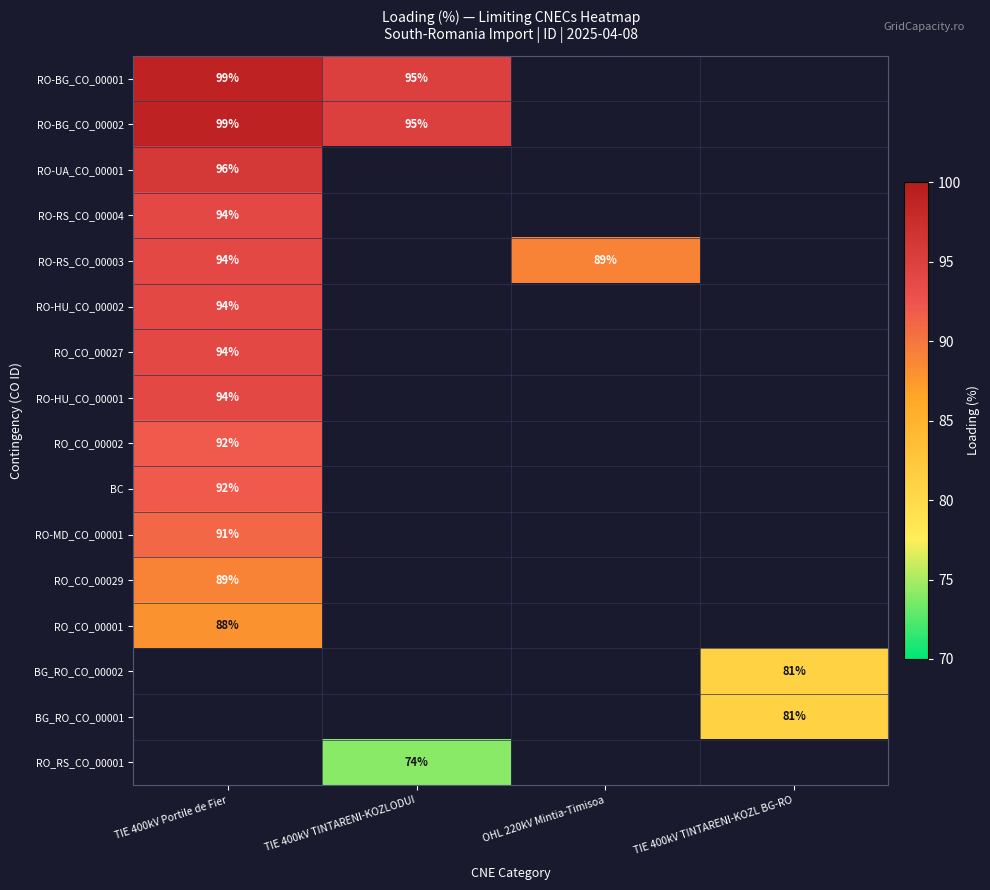

What is the difference between the RO-BG_CO_00002 values at TIE 400kV Portile de Fier and TIE 400kV TINTARENI-KOZLODUI?

4